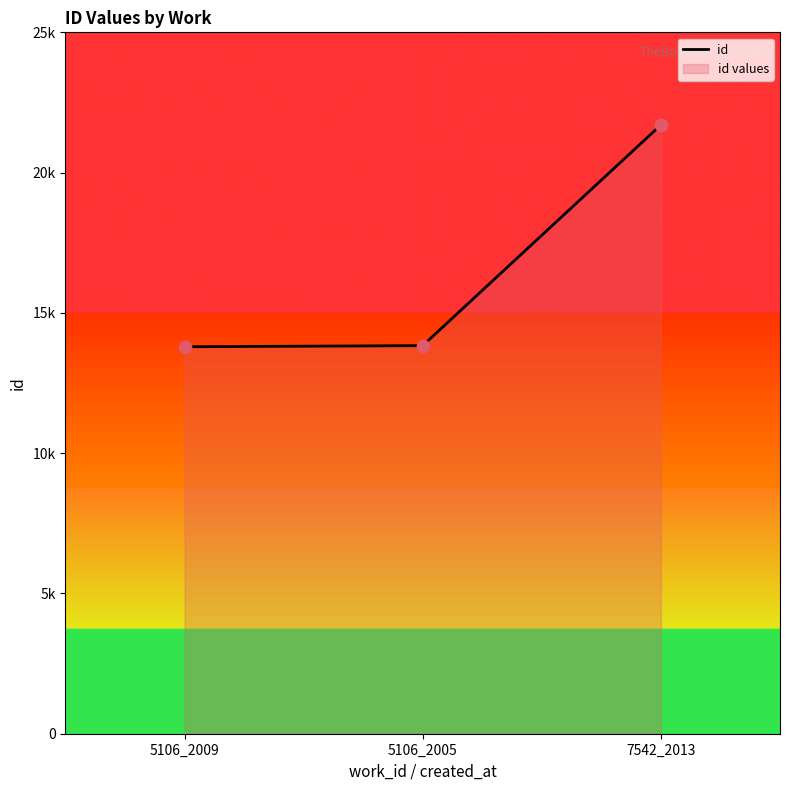

Which has a higher value, 5106_2009 or 7542_2013?

7542_2013